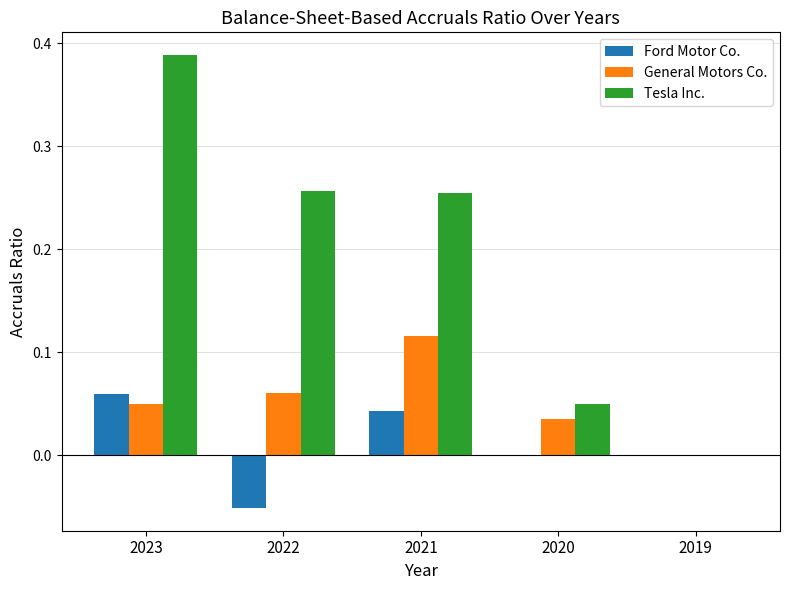

Are the bars grouped side by side (vs. stacked)?

Yes